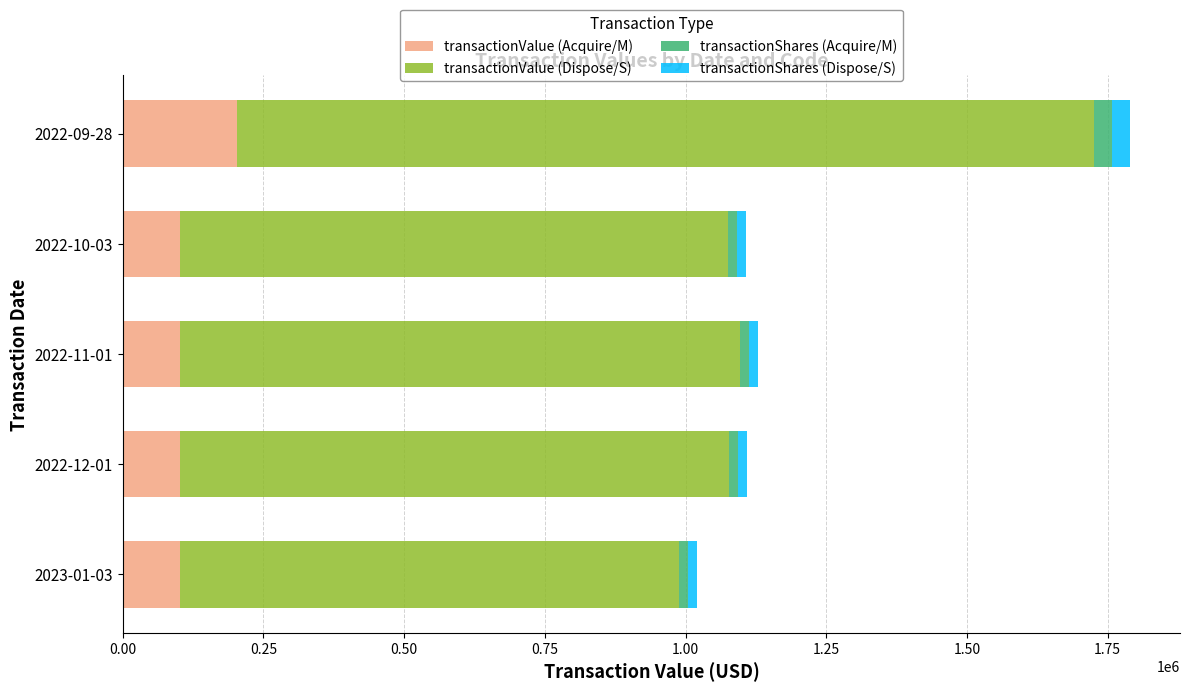

At which category is the sum across all series the highest?

2022-09-28